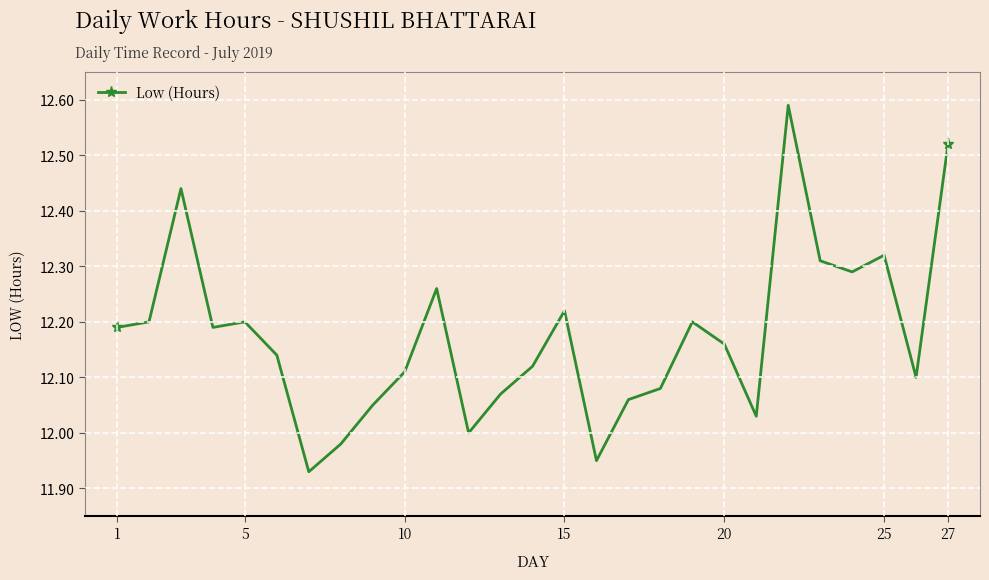

True or false: there are more than 2 points higher than both neighbors.

True